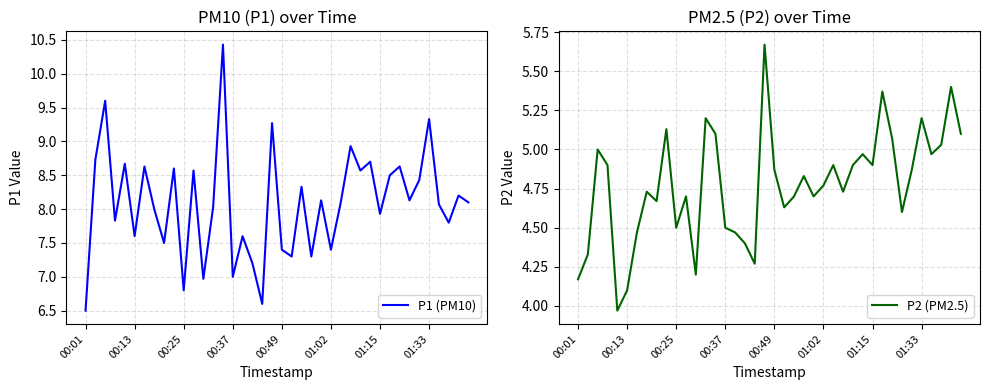

True or false: P2 (PM2.5) and P1 (PM10) cross at least once.

False